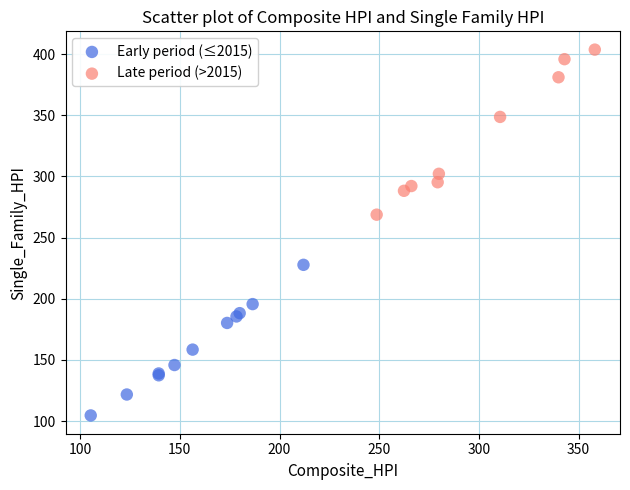

Which series reaches the maximum Y coordinate?

Late period (>2015)